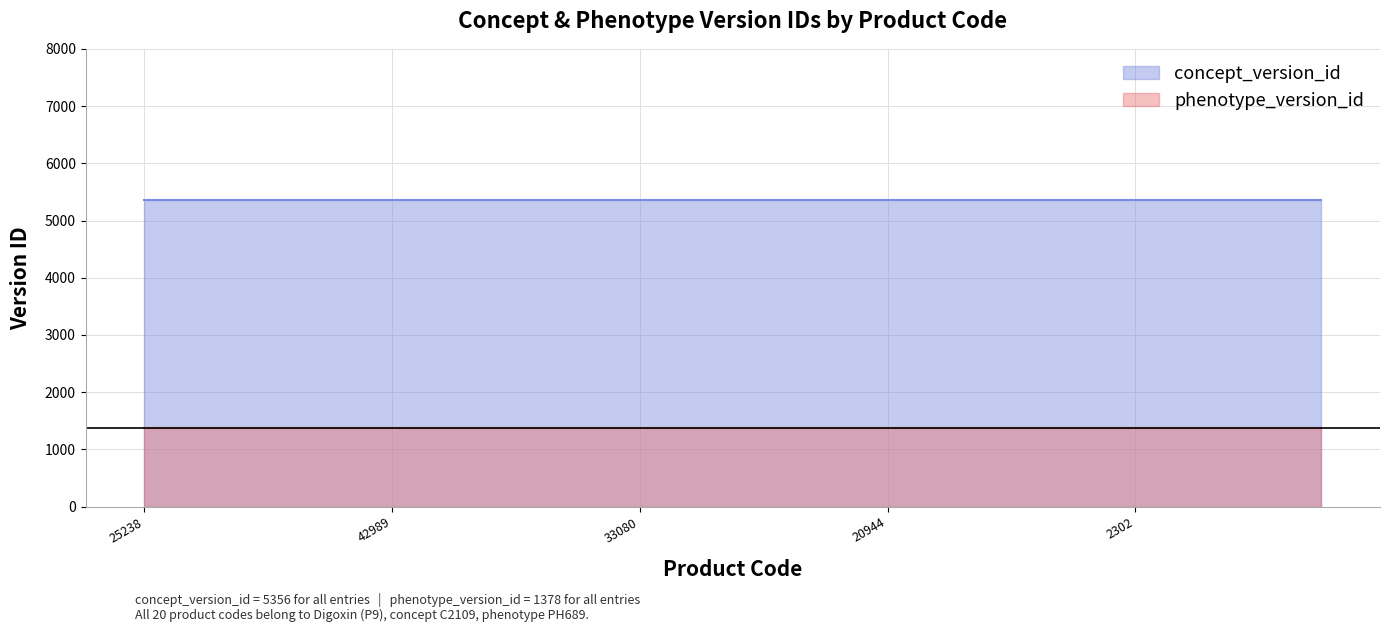

The concept_version_id series shows 1387 at 34024. True or false?

False